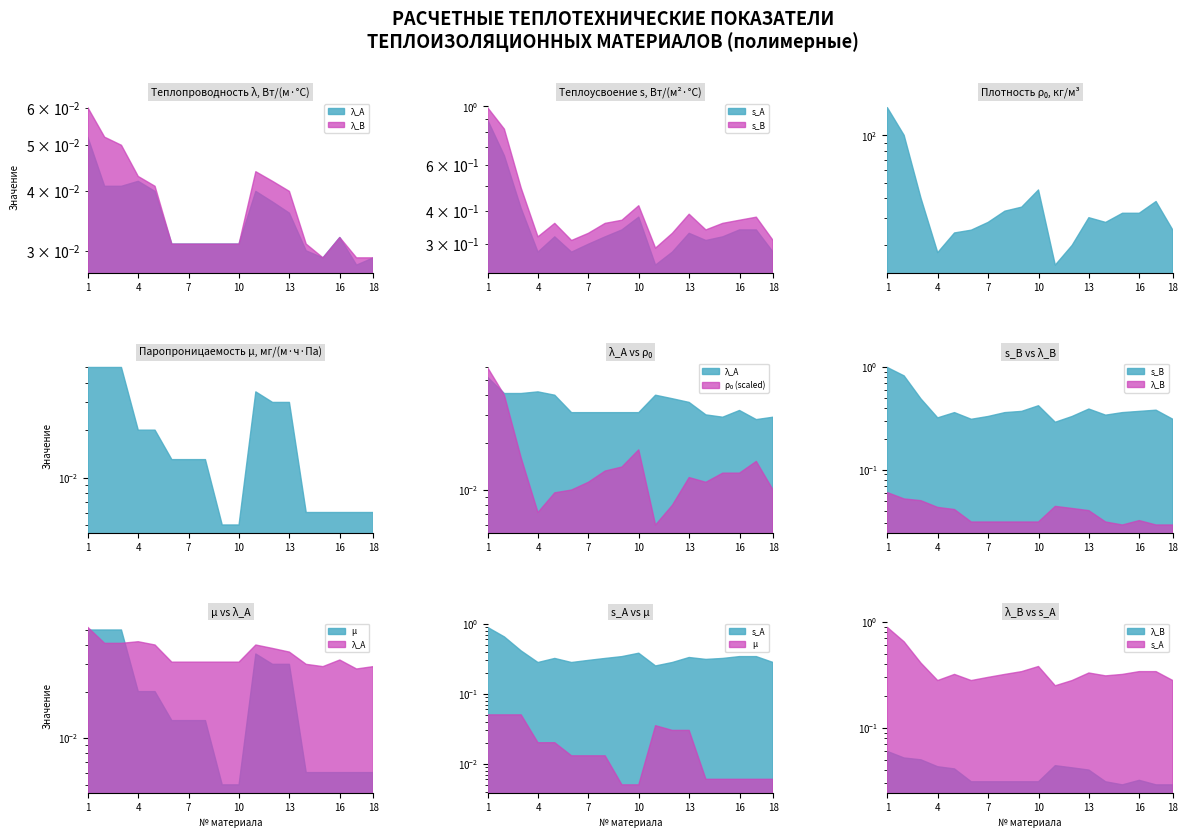

True or false: density and lambda_A intersect in this chart.

False